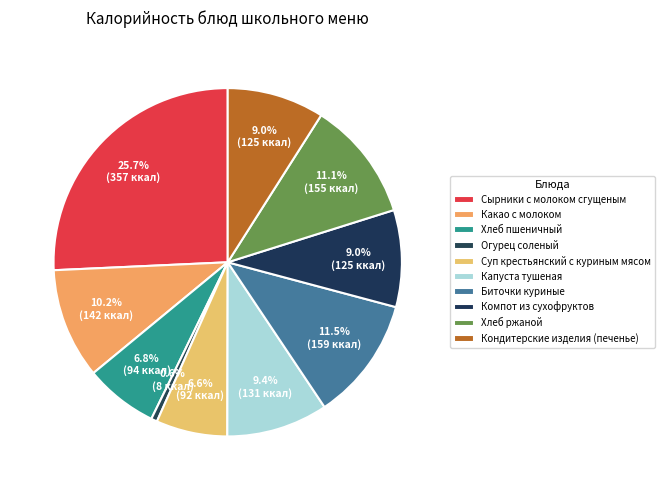

Count the number of slices in the pie.

10